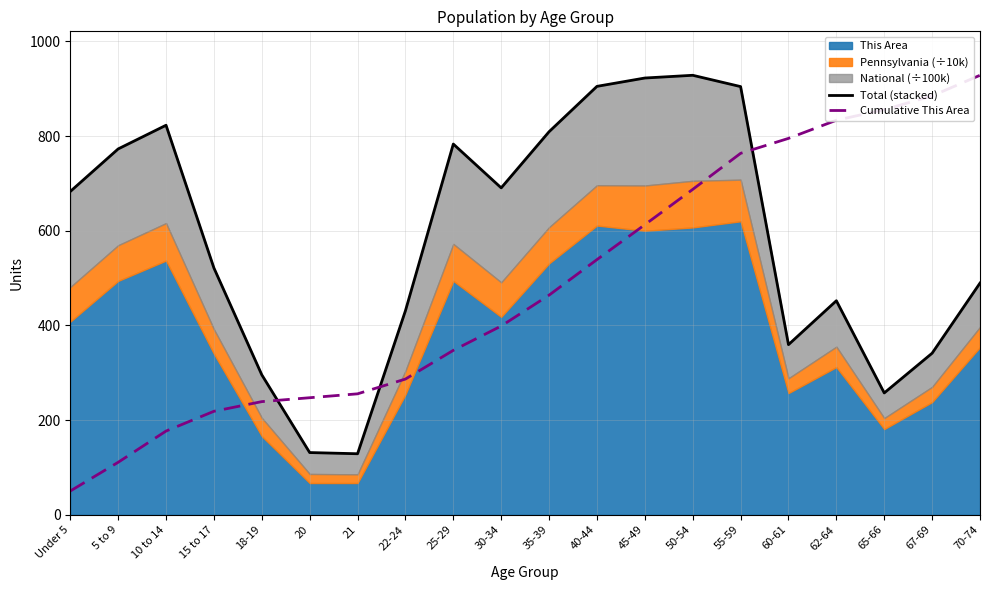

What is the value of the Cumulative This Area point at the 10th from the left?

398.7